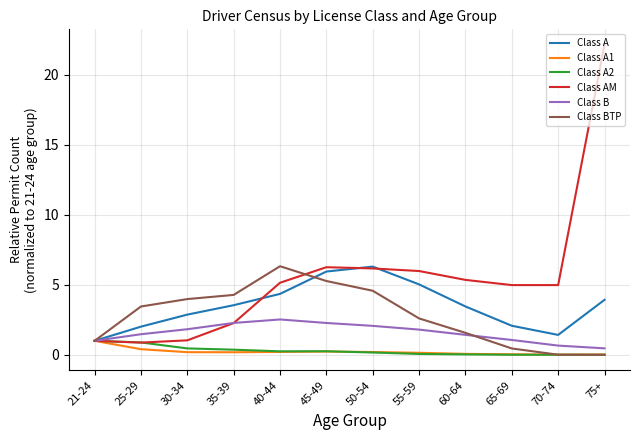

The Class A1 series shows 0.0 at 75+. True or false?

True